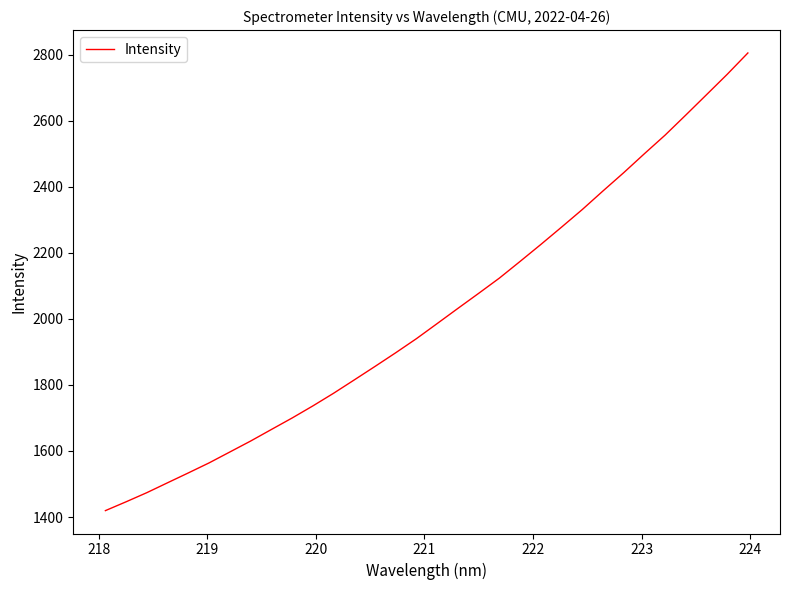

What is the minimum value shown in the chart?

1419.4